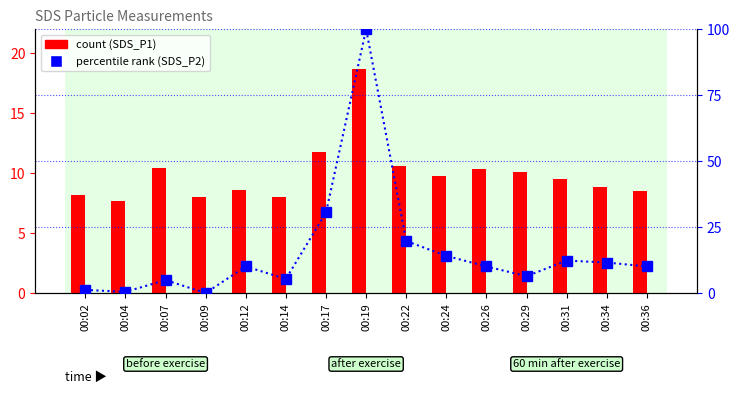

What is the sum of the SDS_P2 (percentile rank) values at 00:34 and 00:12?

21.6